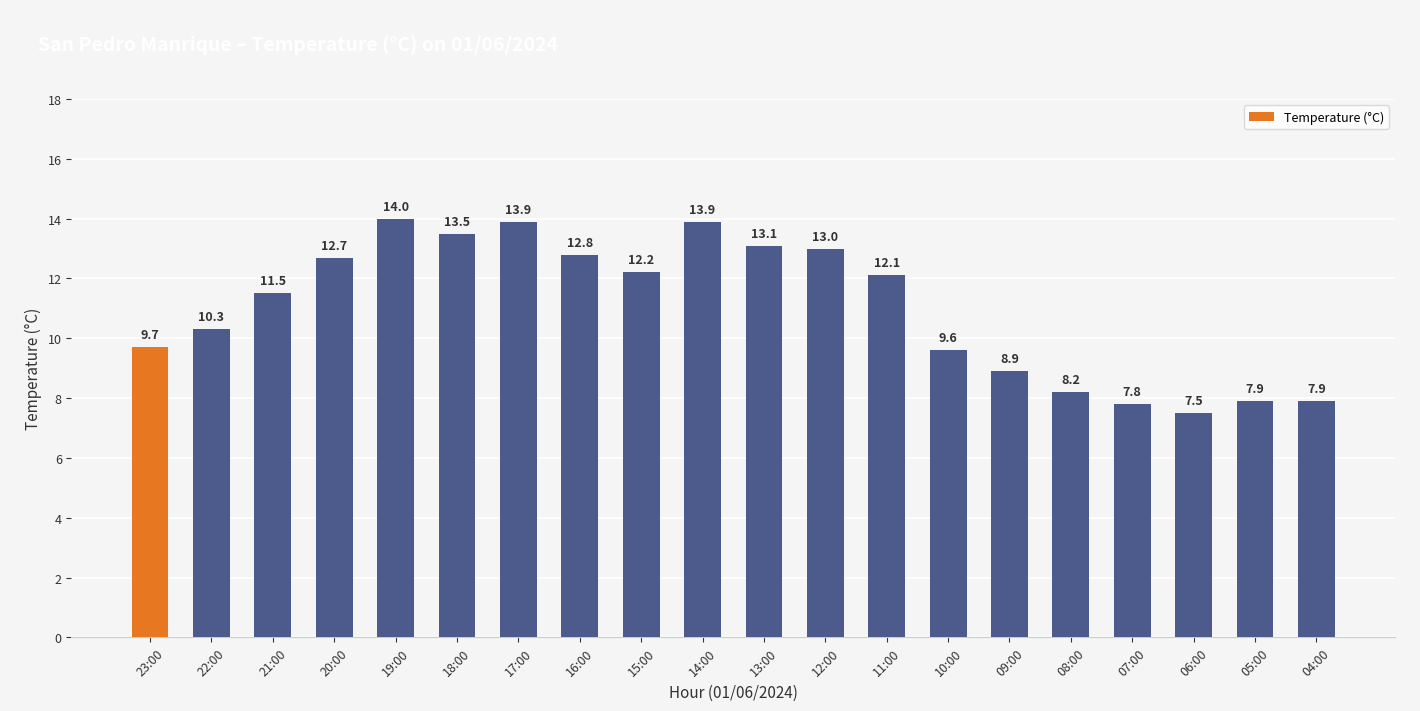

What is the difference between the second highest and second lowest values?

6.1